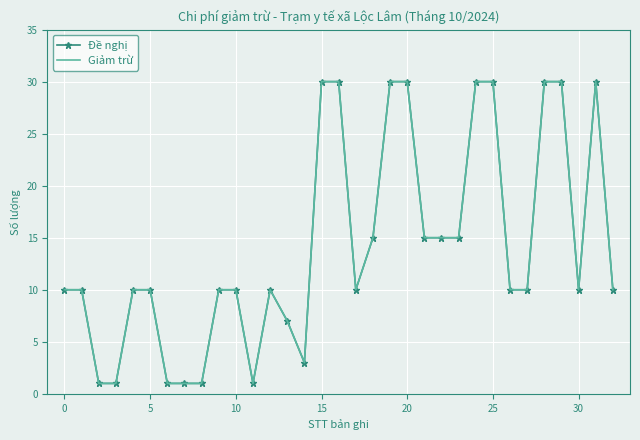

What is the difference between the maximum and minimum values in the Đề nghị series?

29